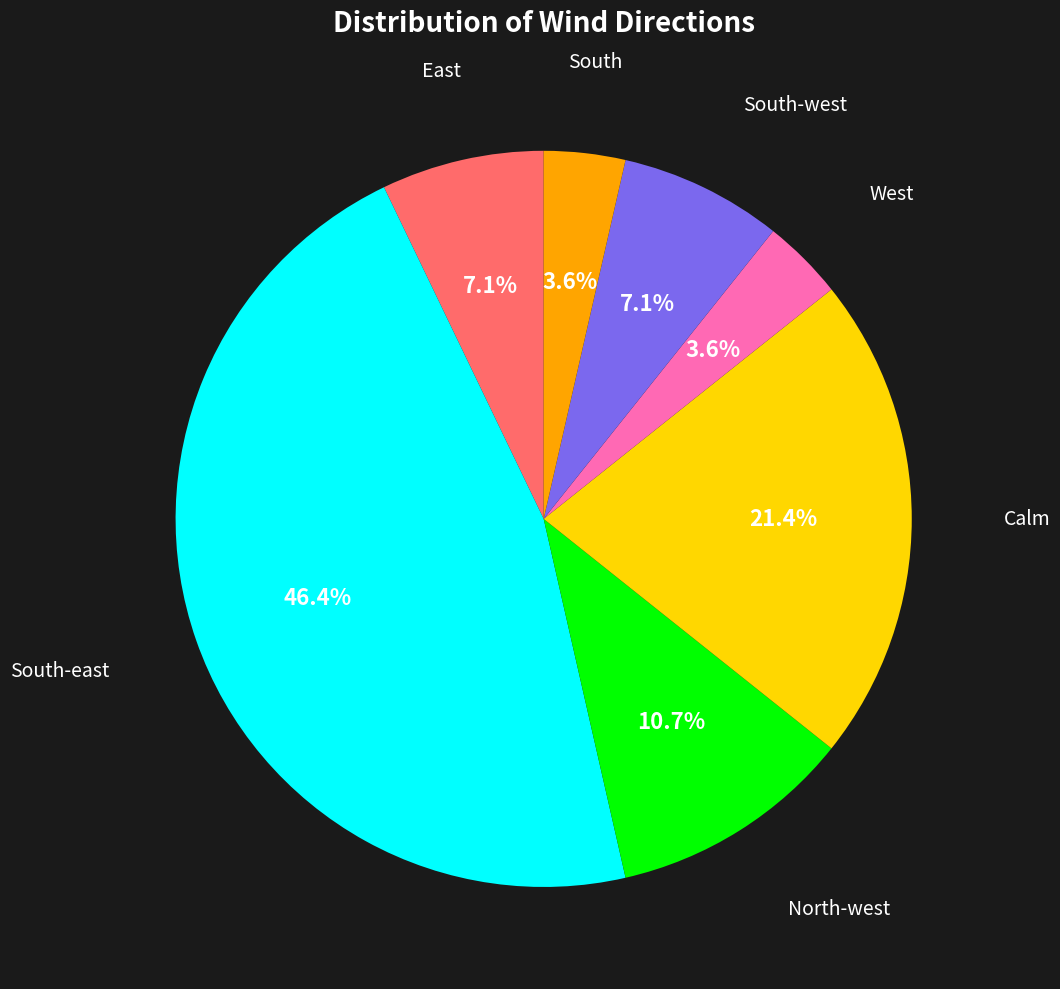

How much of the chart is everything except South?

96.4%